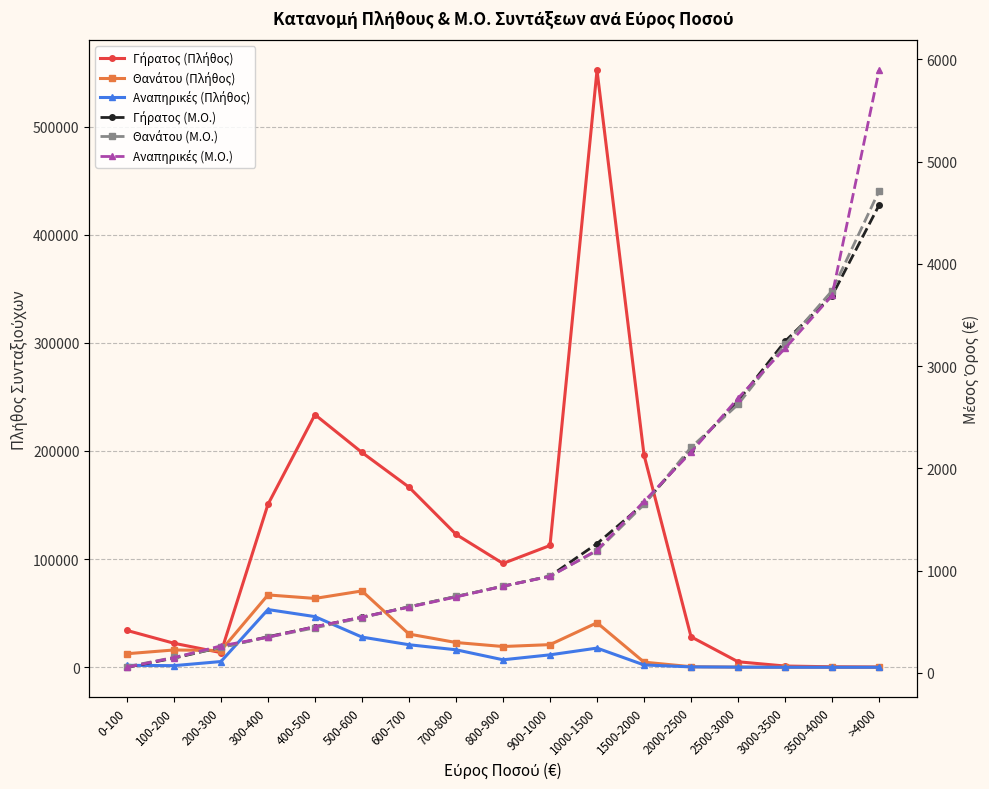

Is the value of Γήρατος (Πλήθος) at 200-300 greater than the value of Αναπηρικές (Μ.Ο.) at 600-700?

Yes